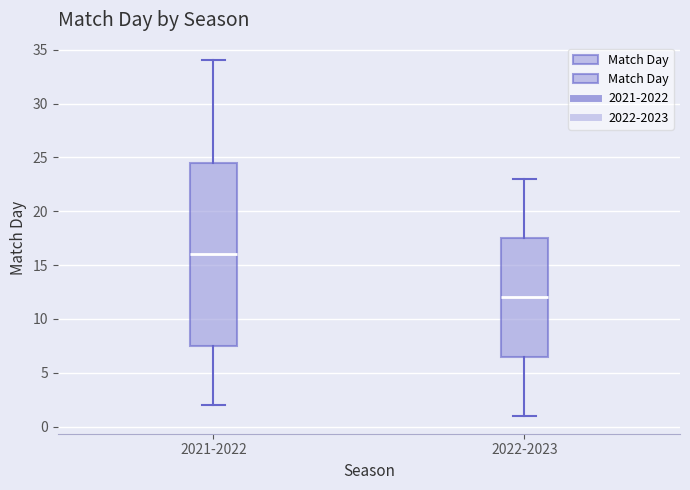

Which box has the highest median line?

2021-2022